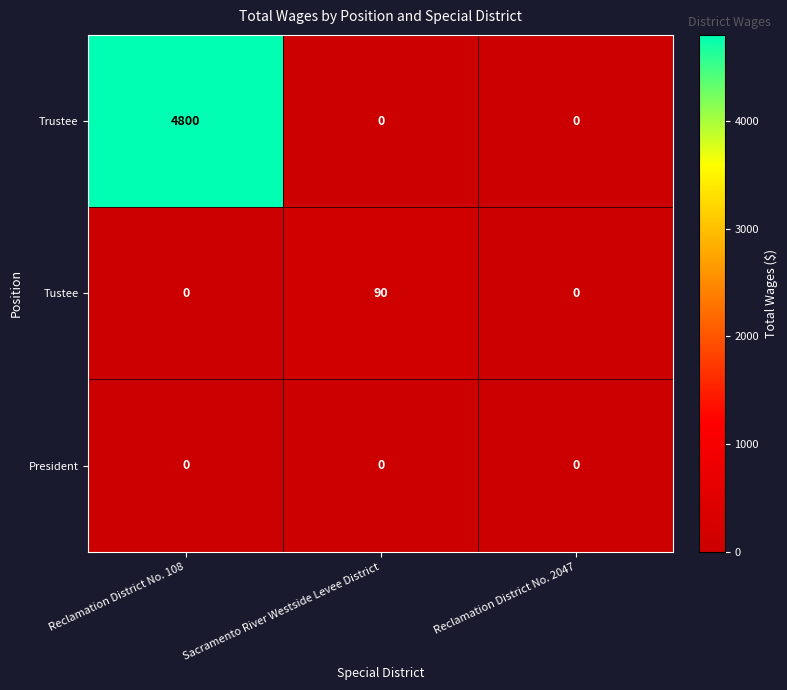

Is it true that Tustee equals 0 at Reclamation District No. 2047?

True